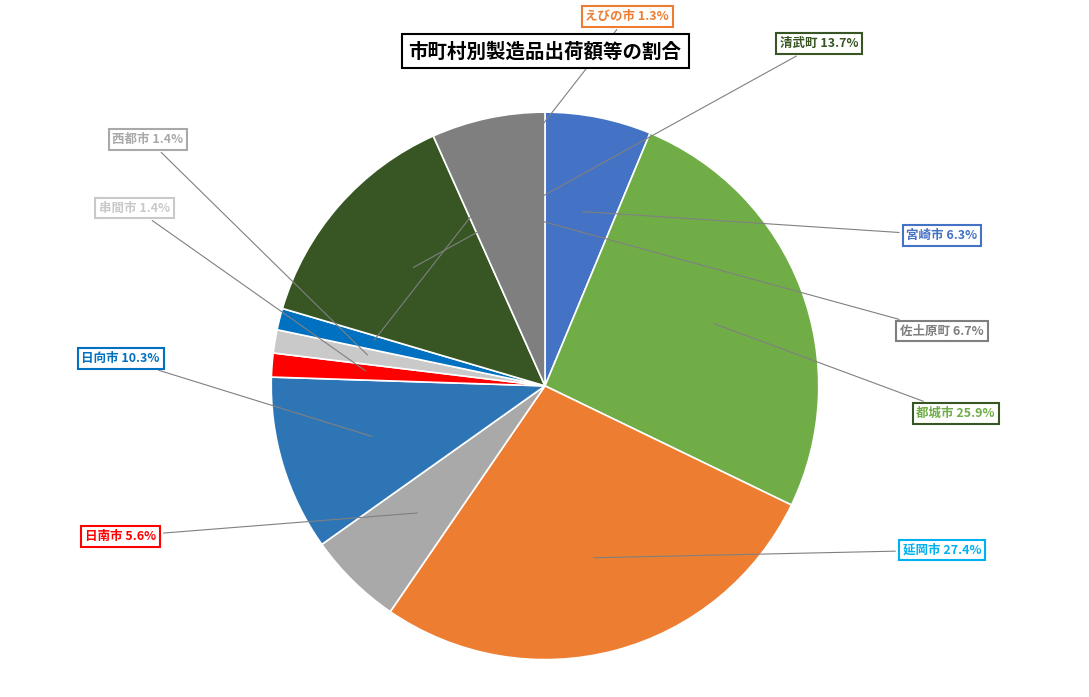

Is there a majority slice in this chart?

No